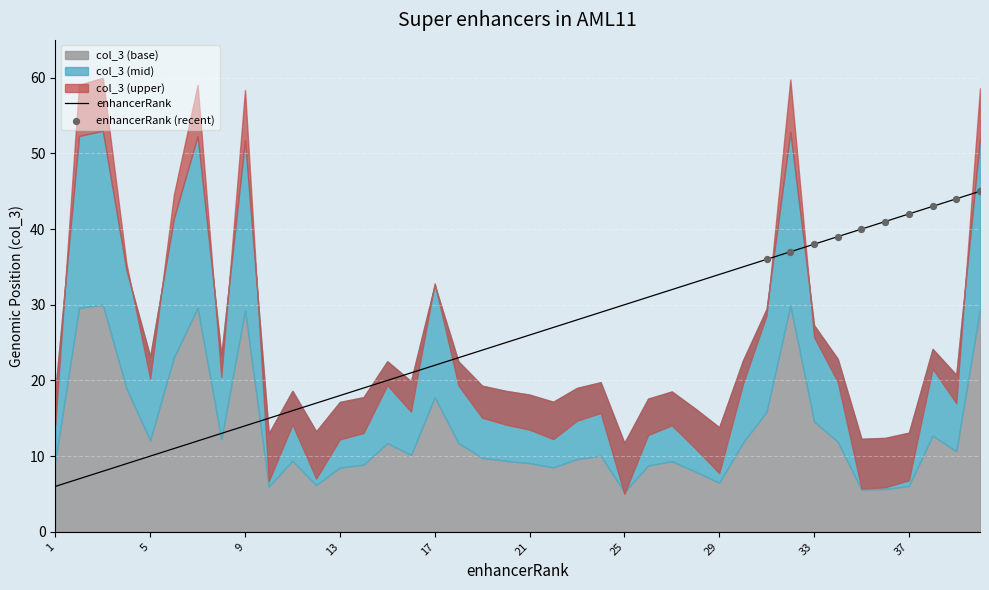

Approximately how many times larger is the value at 32 compared to 14?

1.9